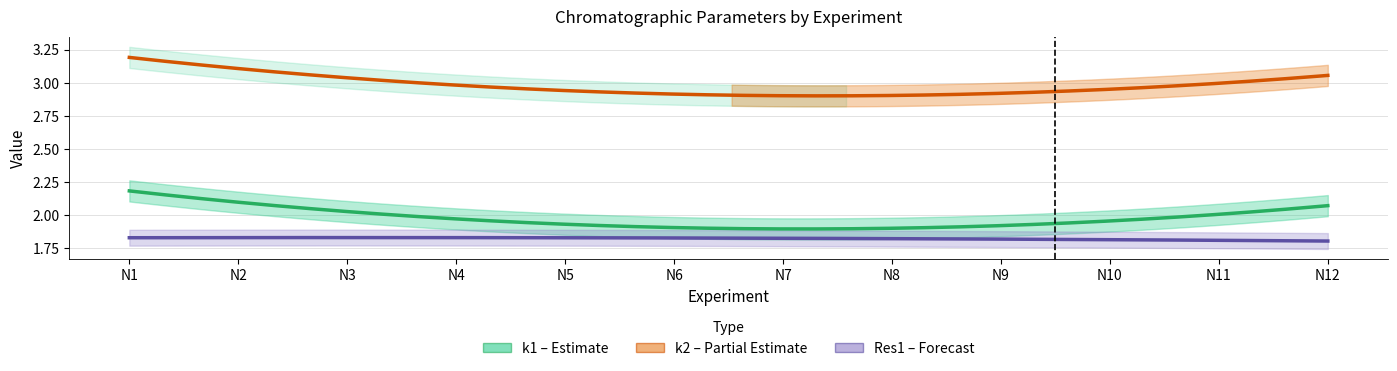

How many lines are shown in the chart?

3